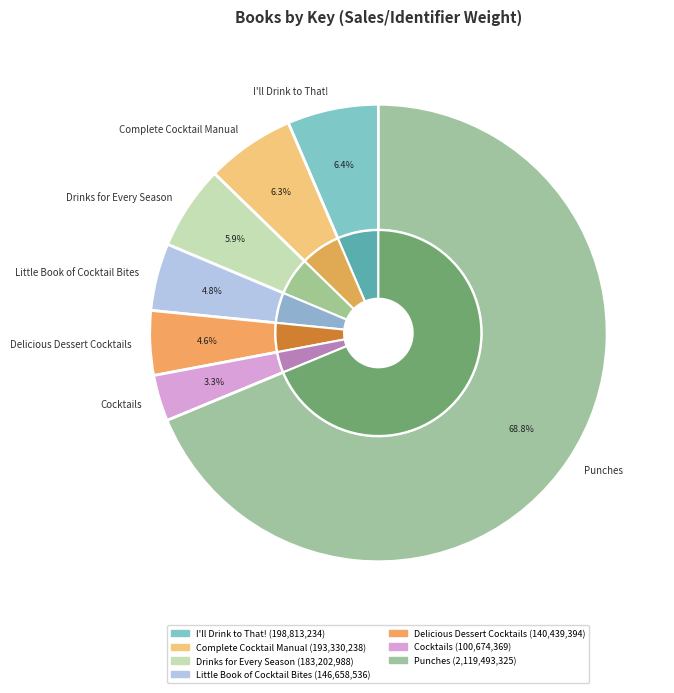

To the nearest percent, what portion does Cocktails represent?

3%